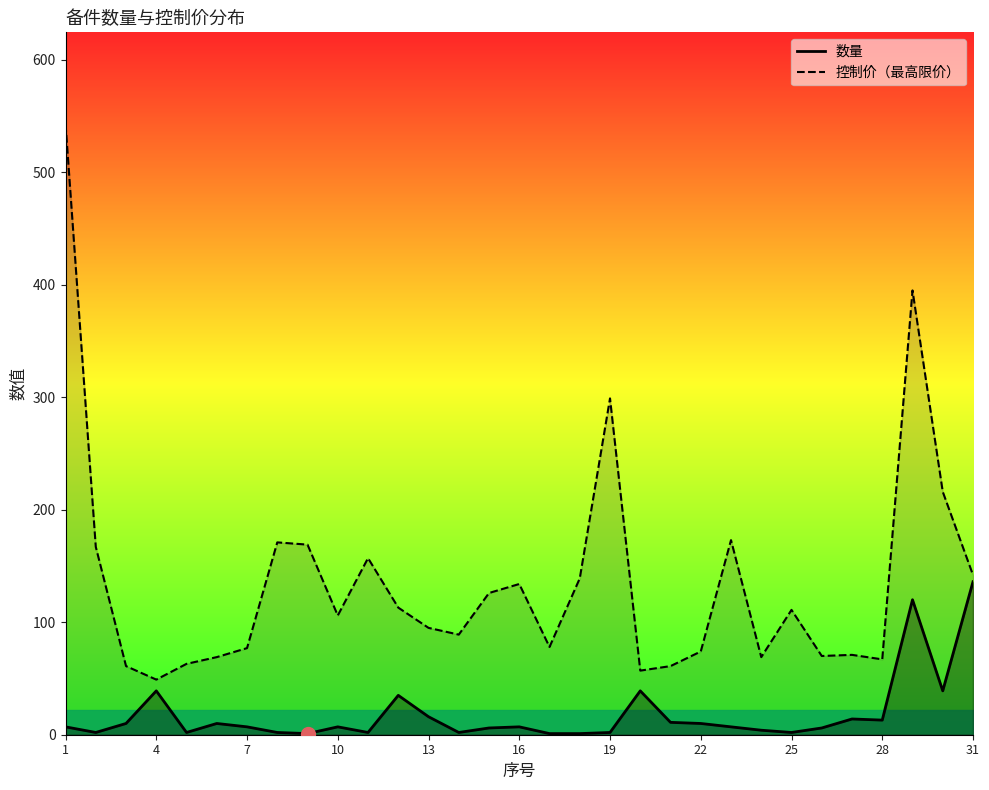

What is the total value across all series at 31?

278